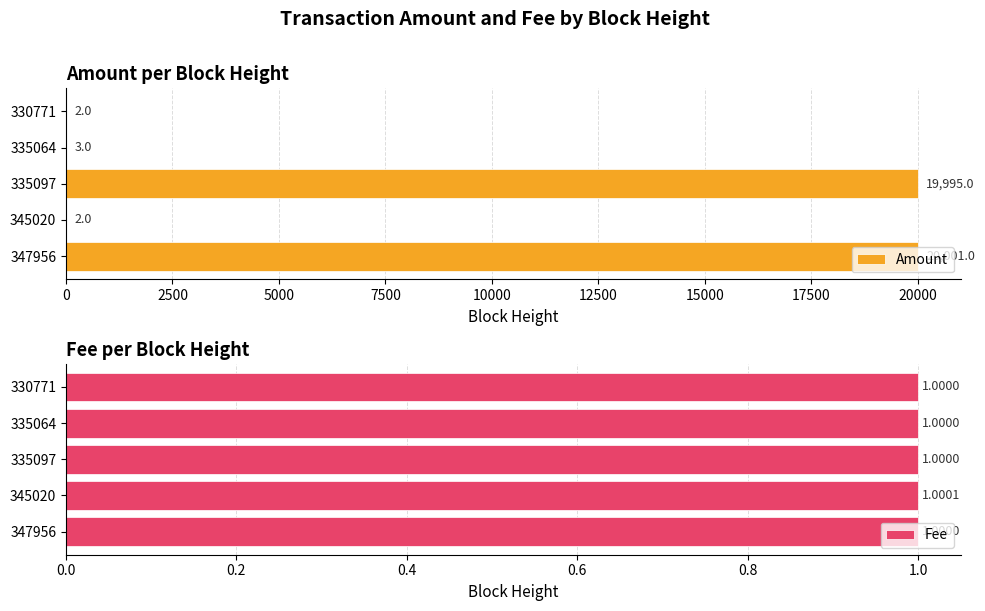

What is the sum of the Fee values at 347956 and 330771?

2.0